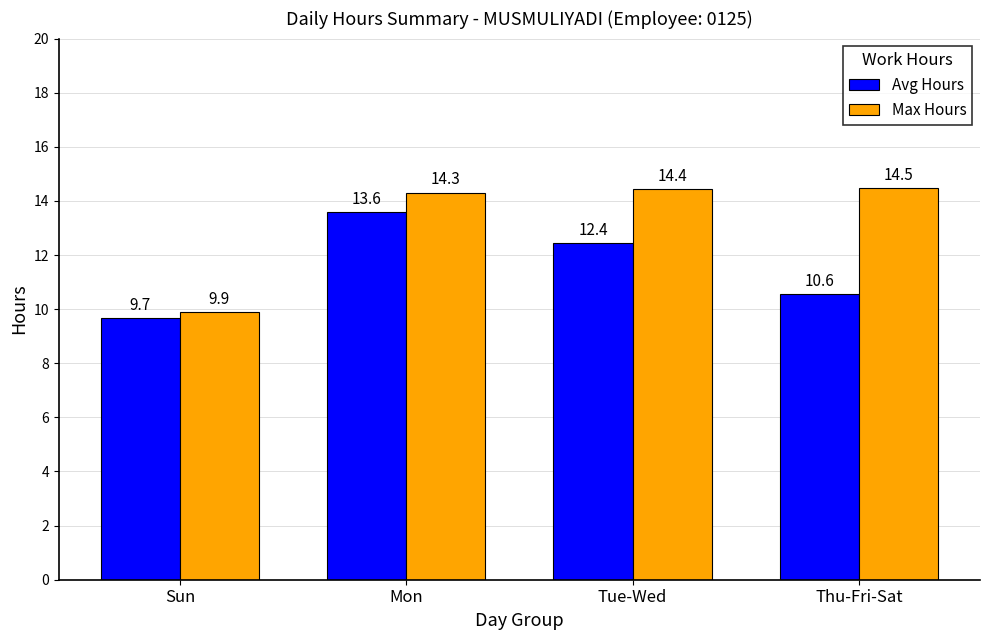

Between Tue-Wed and Thu-Fri-Sat, which series saw the biggest shift?

Avg Hours